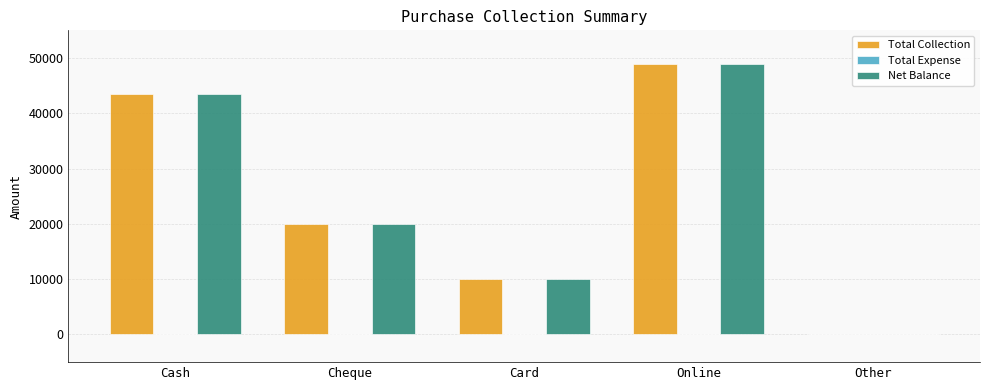

True or false: Total Collection has a value of 29589 at Cheque.

False